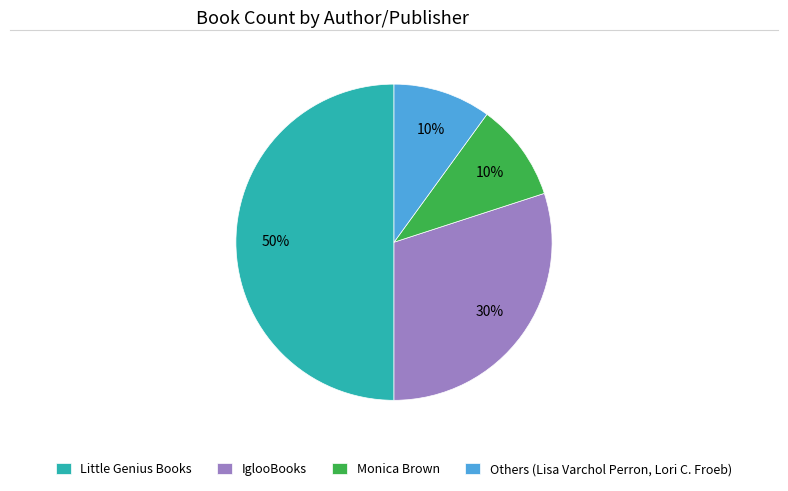

Is the sum of Monica Brown and IglooBooks greater than half?

No